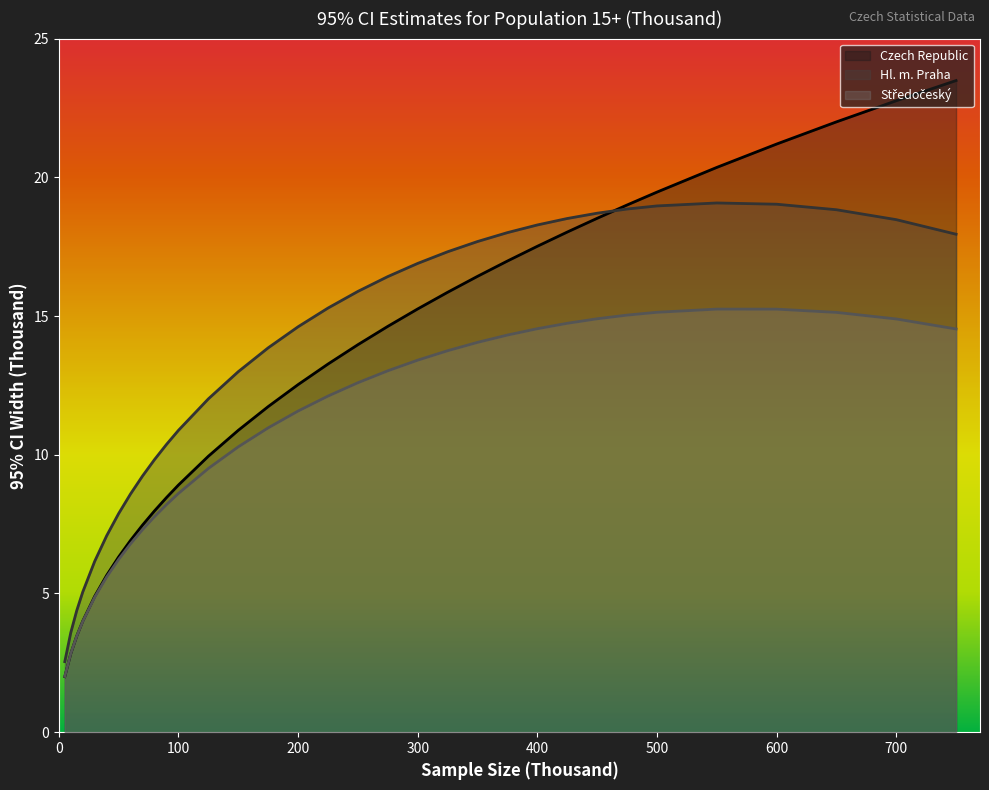

Does the chart display data point markers on the line(s)?

No